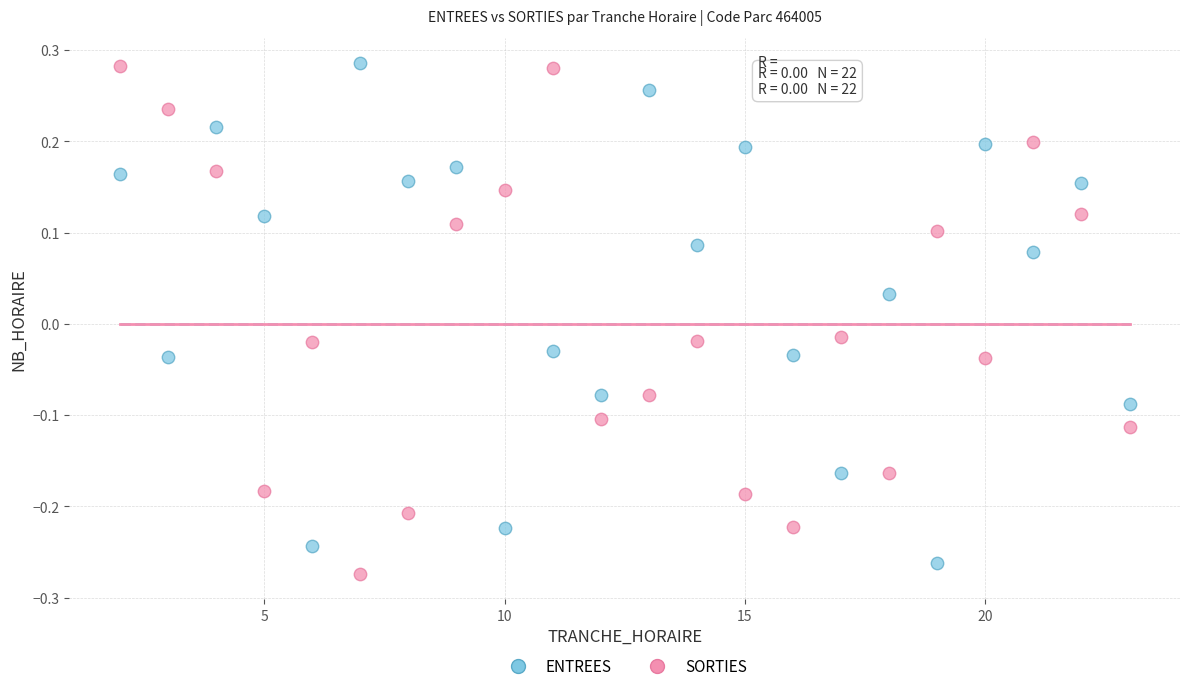

What is the X range (max minus min) for the scatter plot?

21.0